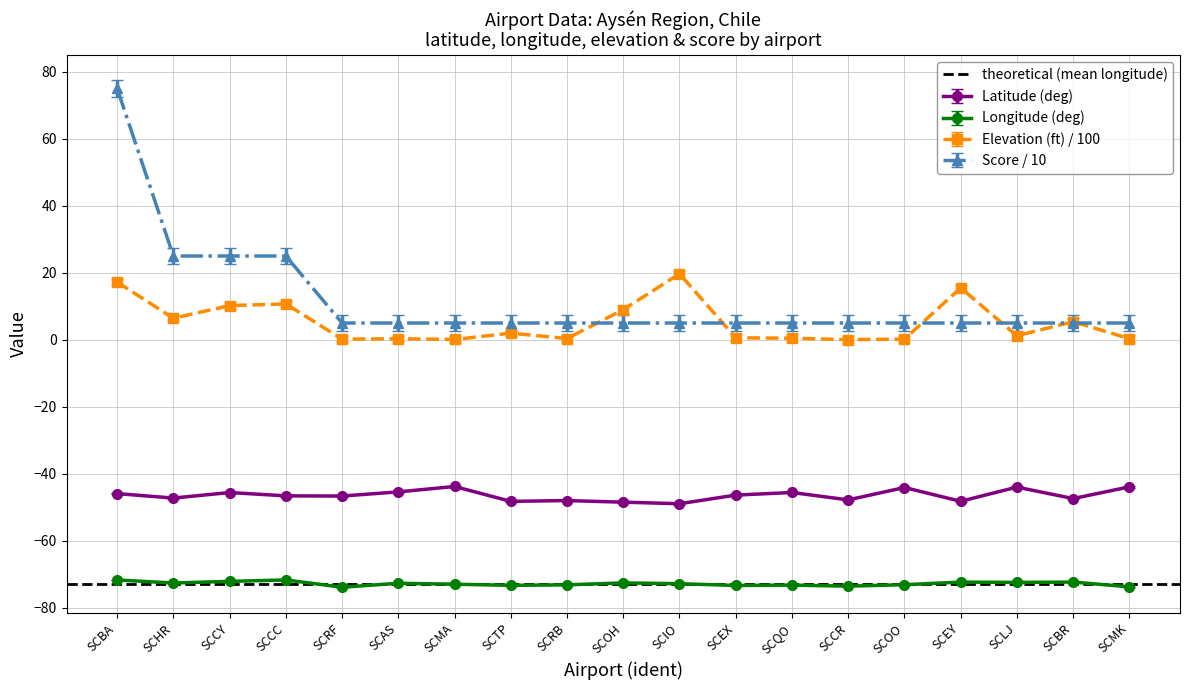

True or false: score and longitude_deg intersect in this chart.

False